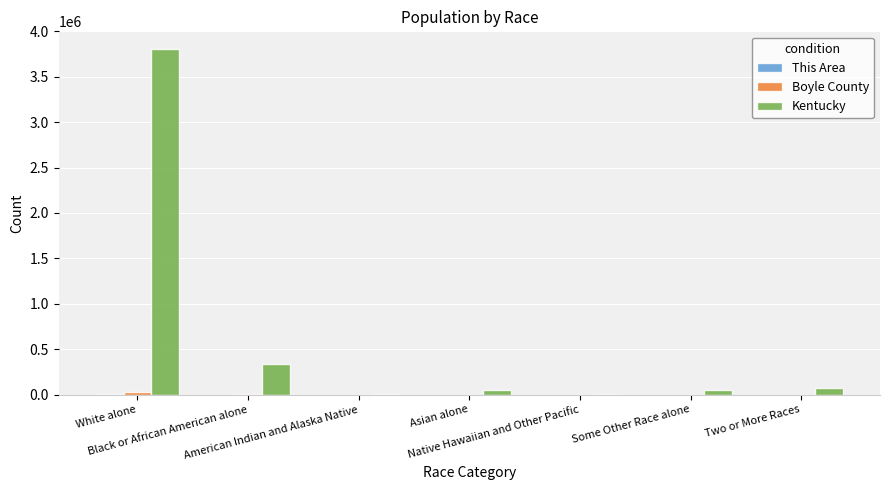

What is the highest value of the Kentucky series?

3809537